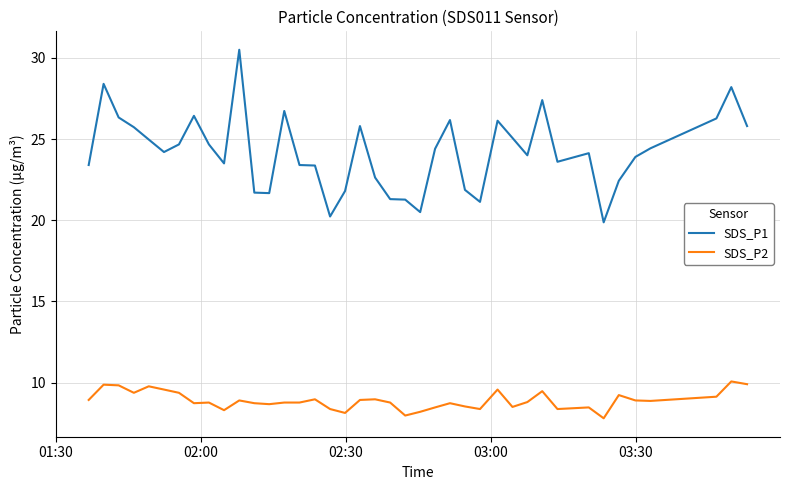

List the series in order of their peak value, highest first.

SDS_P1, SDS_P2